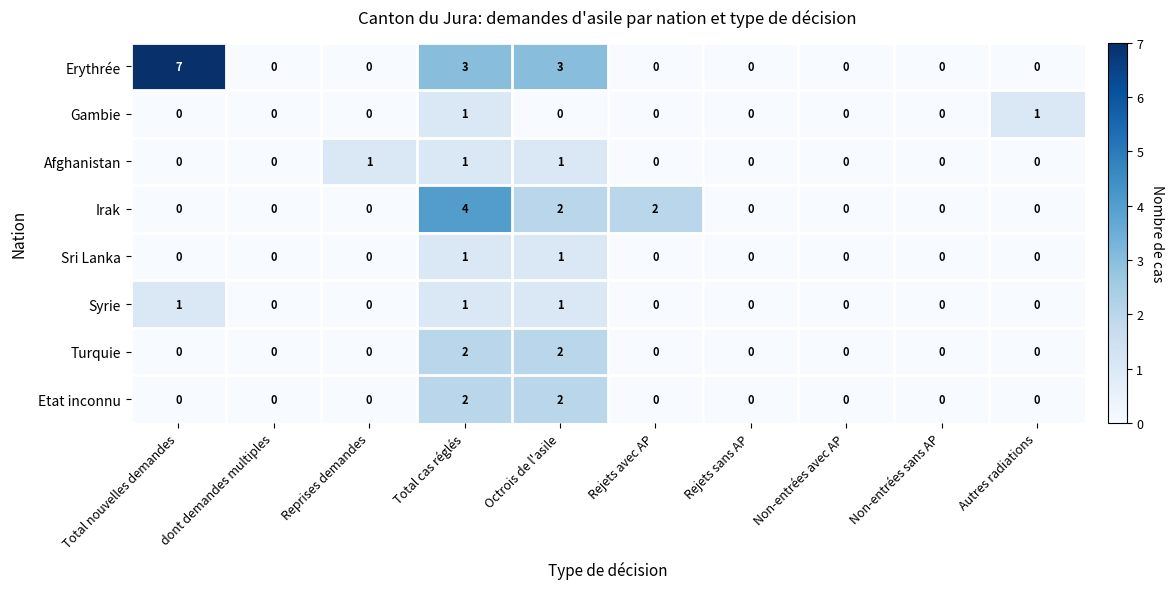

At which category is the sum across all series the highest?

Total cas réglés